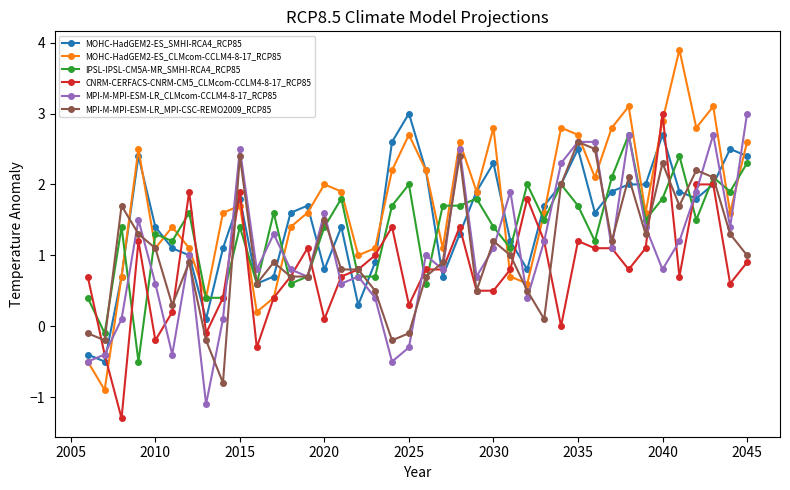

What is the difference between the second highest and second lowest values in the IPSL-IPSL-CM5A-MR_SMHI-RCA4_RCP85 series?

2.5